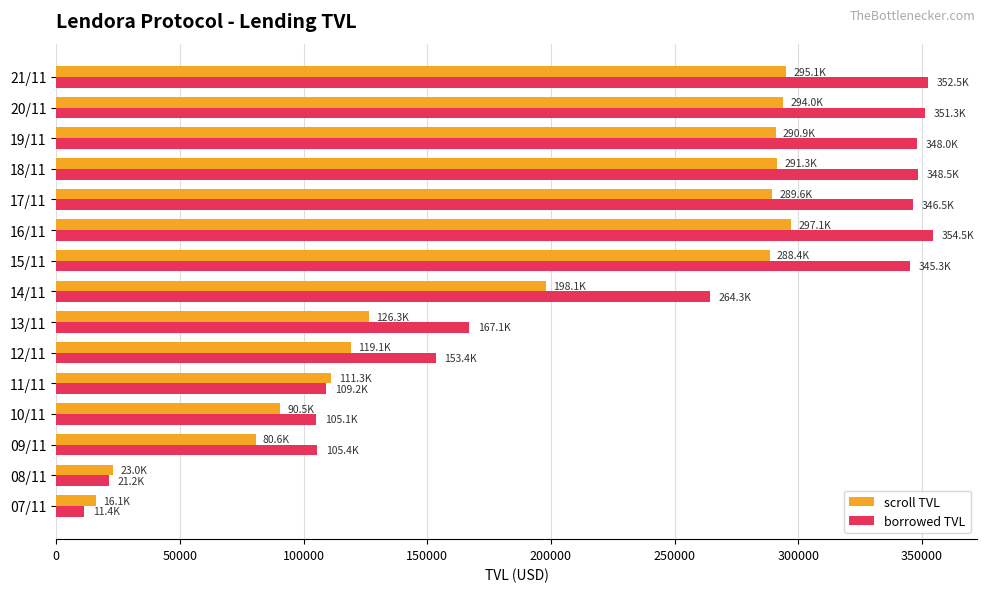

Which series has the largest total across all categories?

borrowed TVL